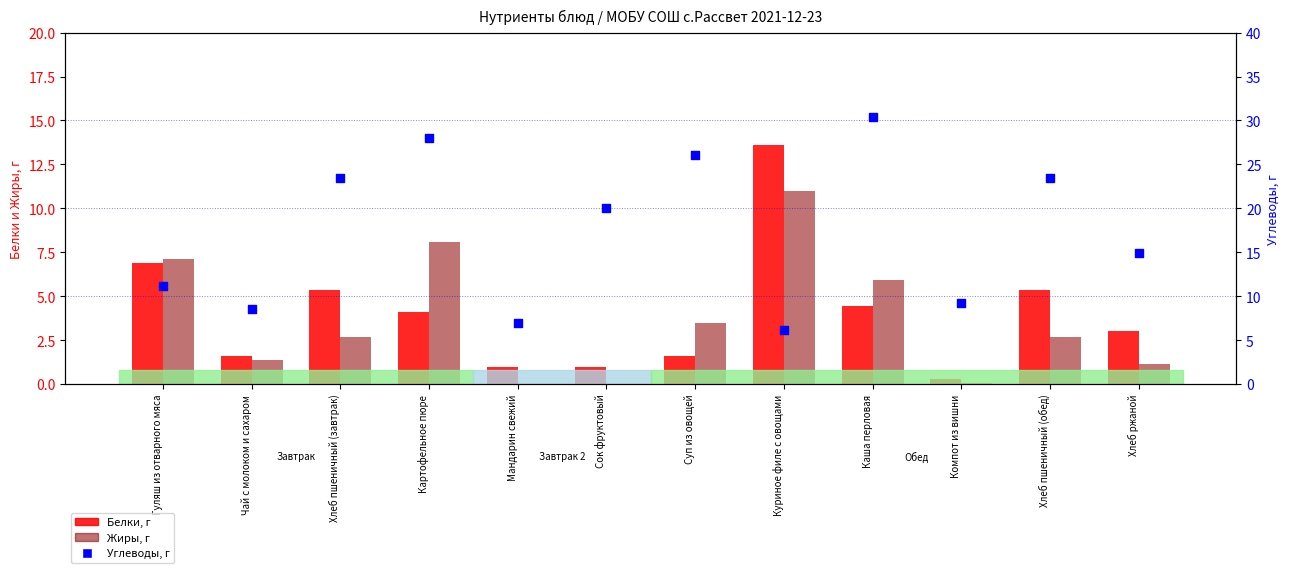

Which series has the largest Y range (max minus min)?

Углеводы